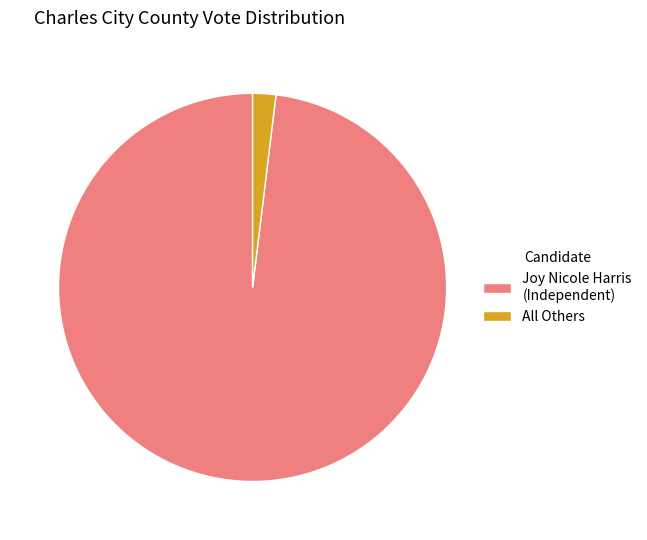

Which slice is the largest?

Joy Nicole Harris (Independent)